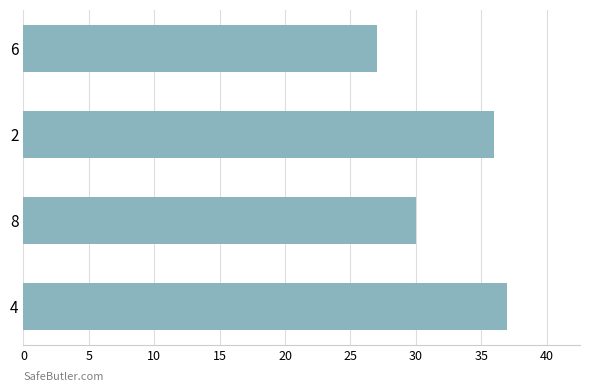

At which label is the value closest to 32?

8